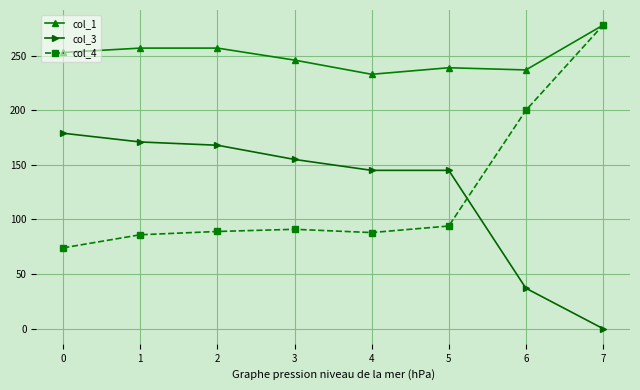

What is the difference between the col_3 values at 7 and 6?

37